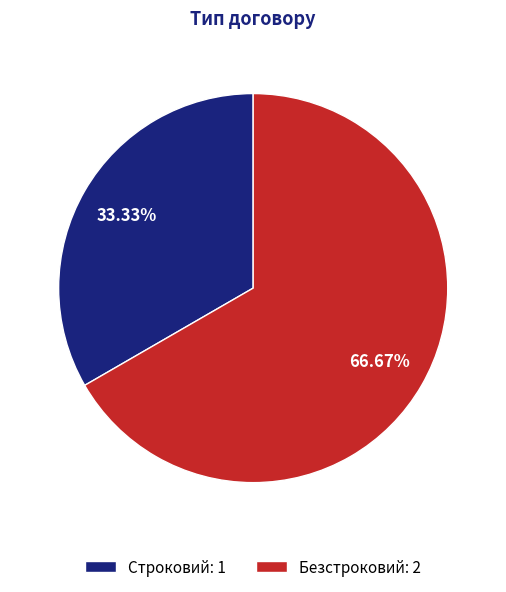

How many slices are in this pie chart?

2